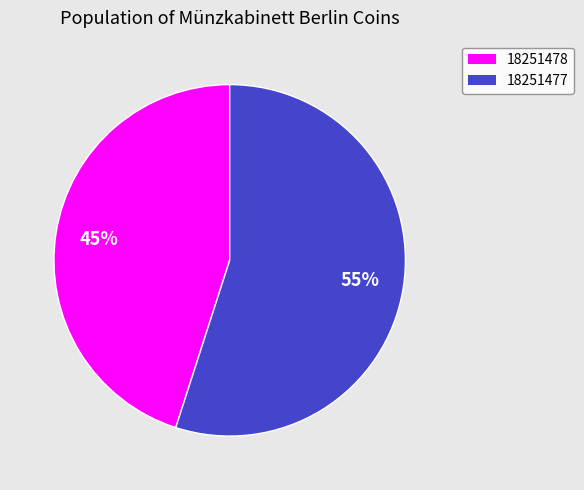

To the nearest percent, what is the difference between the largest and smallest slice percentages?

10%